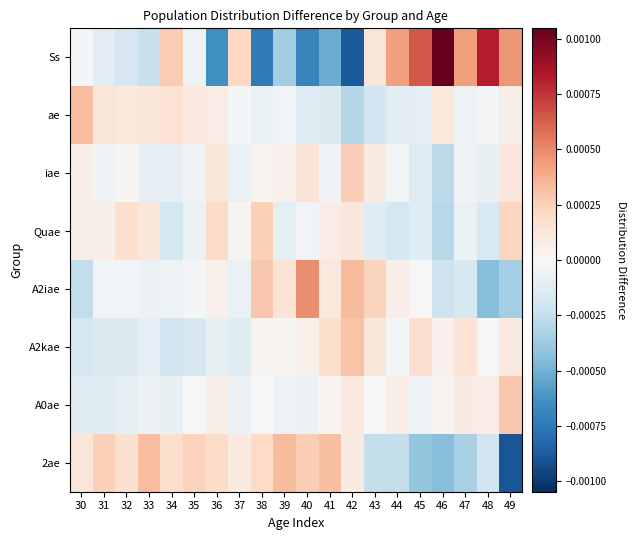

How many categories are shown in the chart?

20